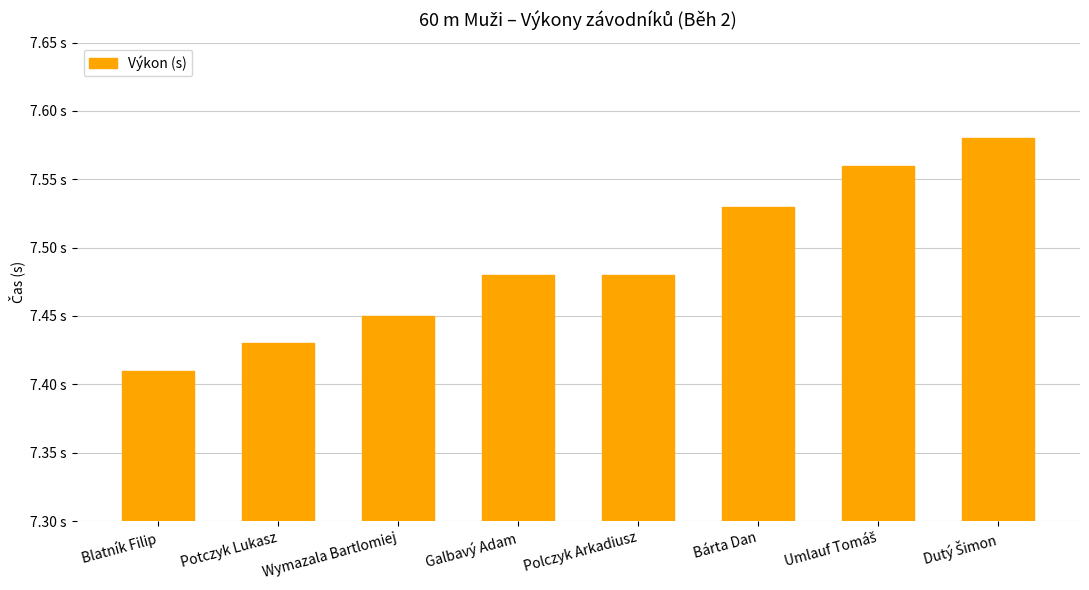

Is it true that the value at Galbavý Adam is 3.3?

False